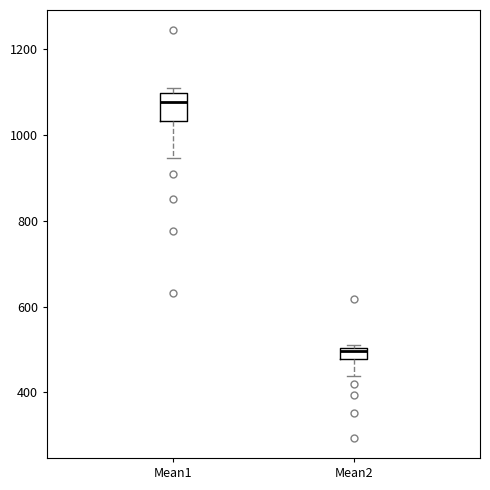

Which box's median line is the lowest?

Mean2